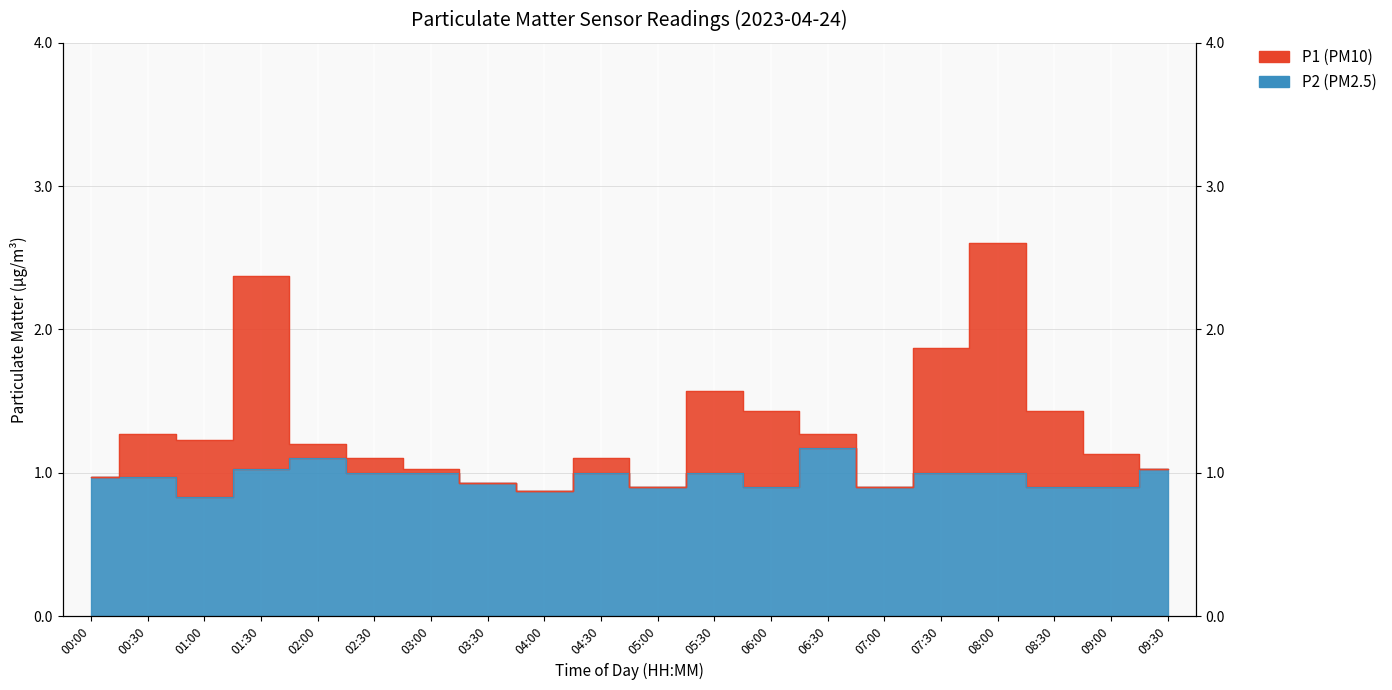

True or false: P1 and P2 intersect in this chart.

False